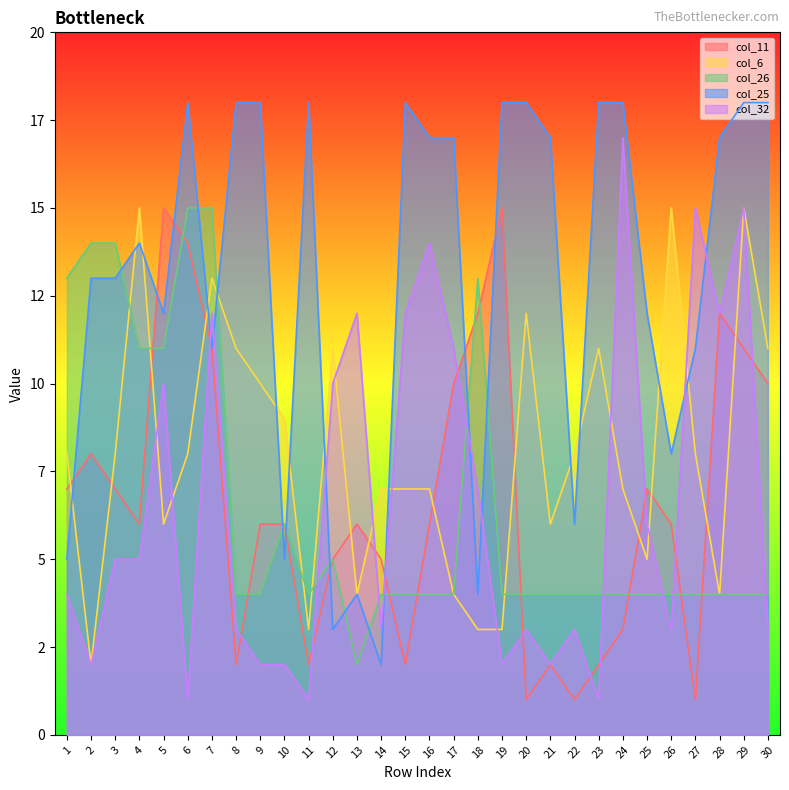

Where is the first local minimum for col_25?

5